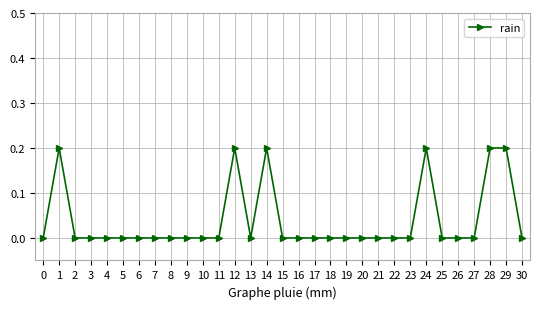

Is it true that the value at 21 is 0.0?

True